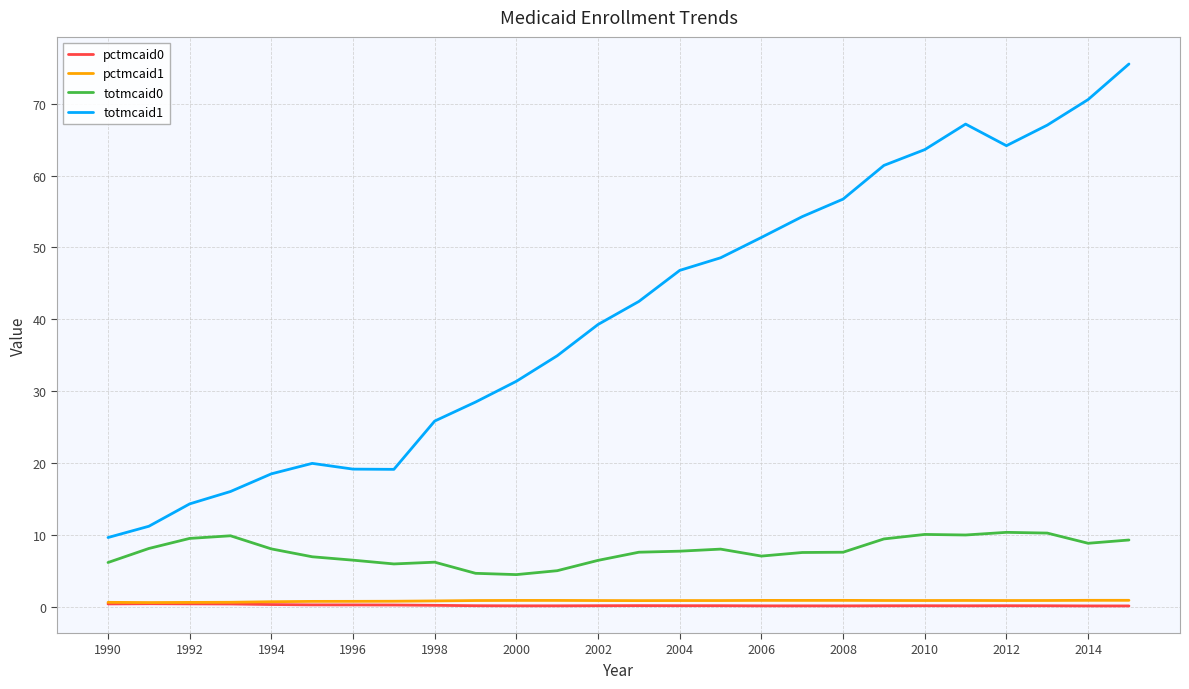

At how many categories does at least one series exceed 4?

26